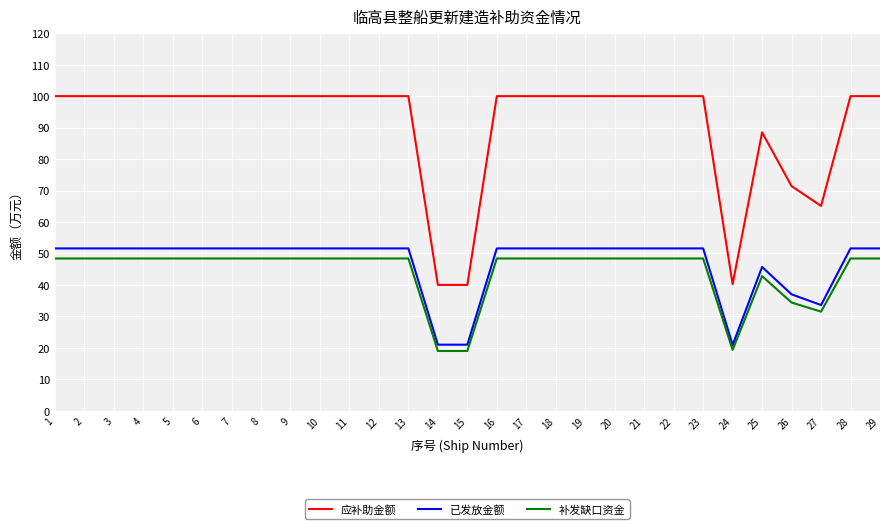

True or false: 已发放金额 and 应补助金额 intersect in this chart.

False